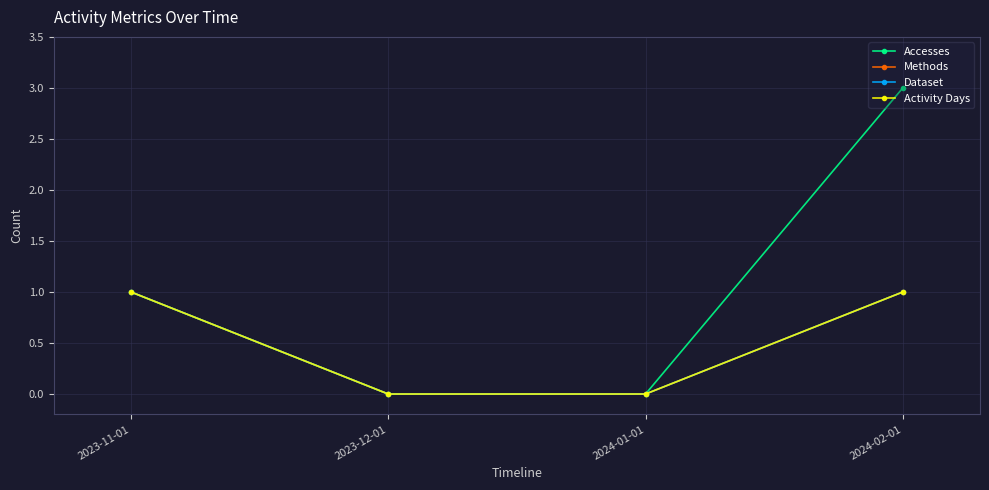

Does the chart have visible grid lines?

Yes